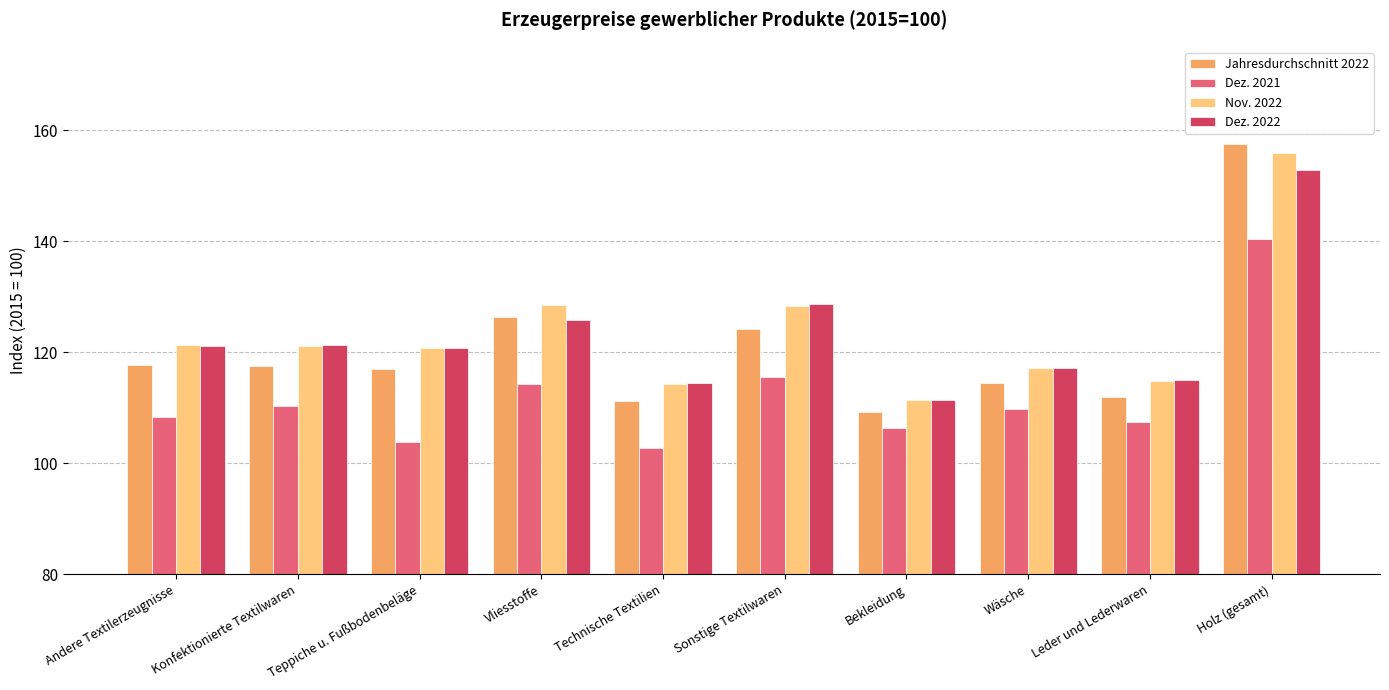

At which category is the sum across all series the highest?

Holz (gesamt)